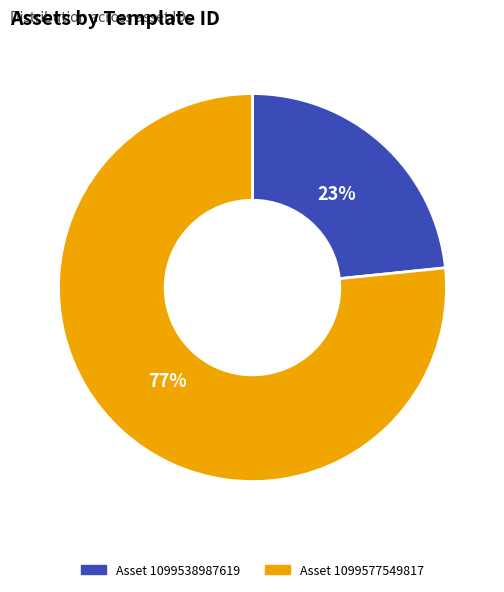

Is there a majority slice in this chart?

Yes